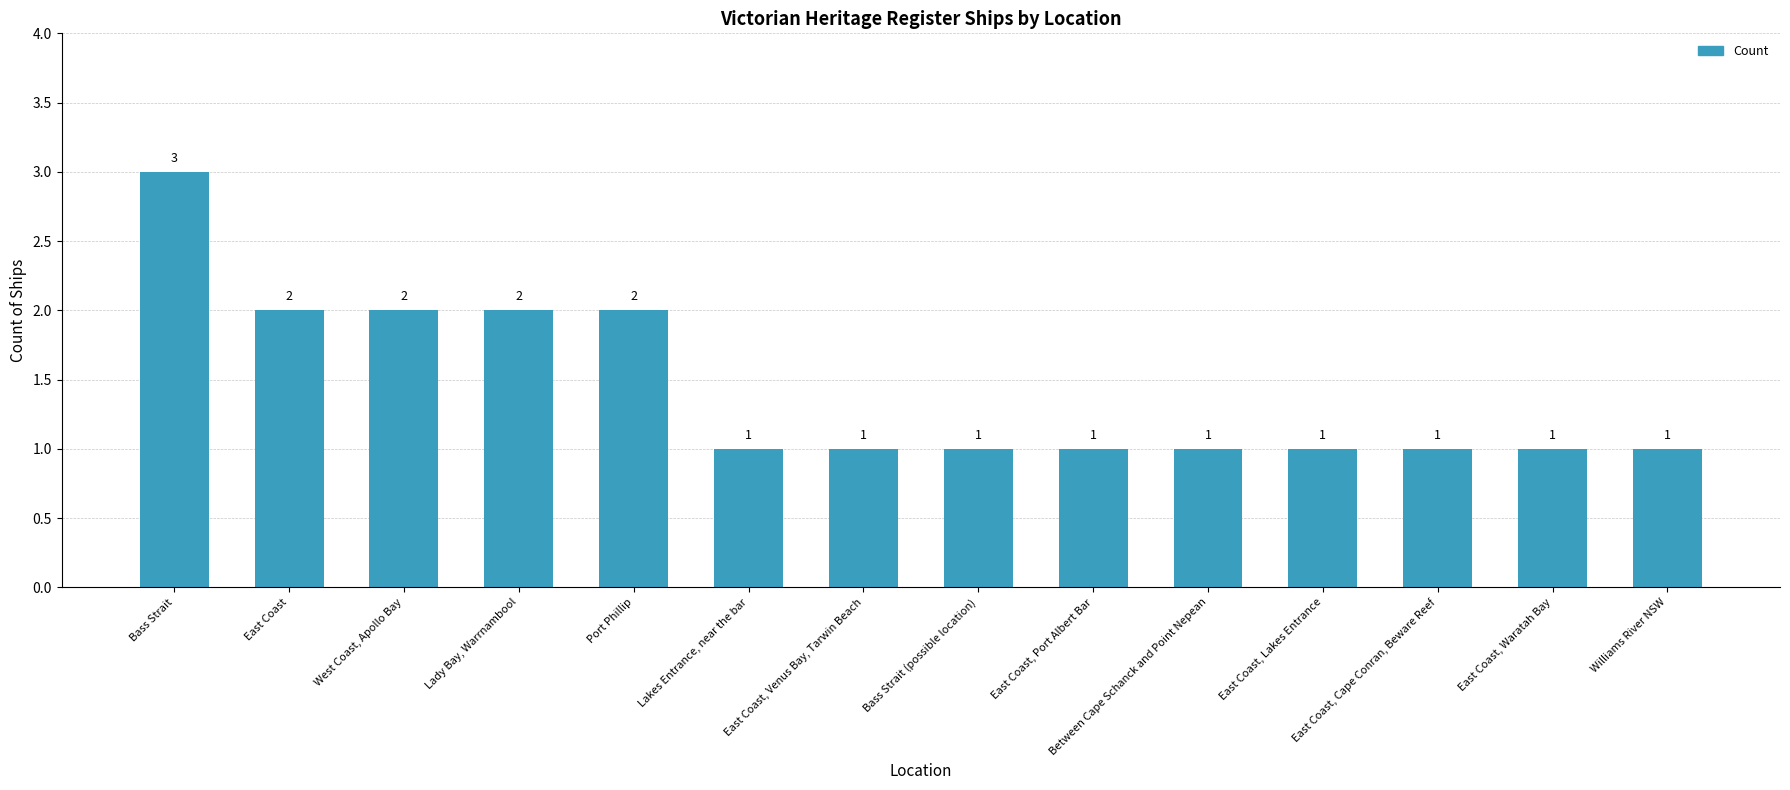

Reading right to left, what are all the values shown in this chart?

1	1	1	1	1	1	1	1	1	2	2	2	2	3